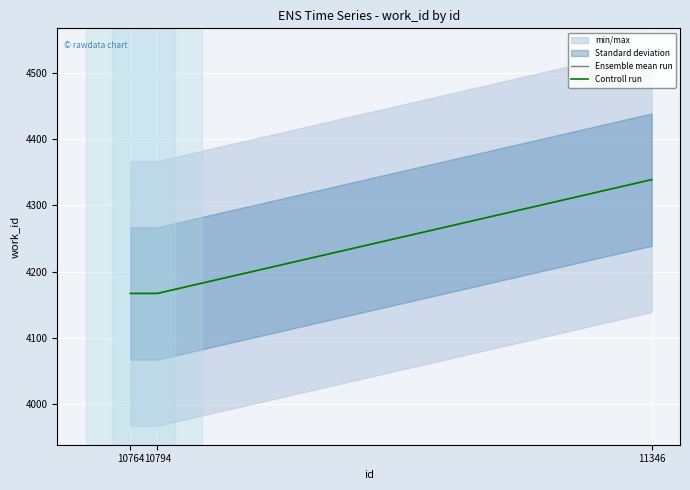

Is it true that Controll run equals 5906 at 11346?

False